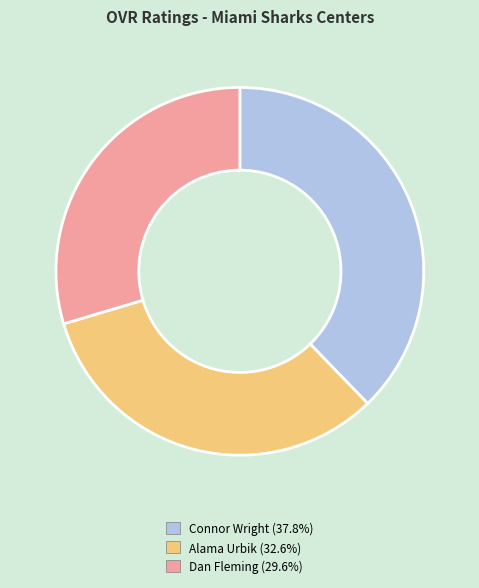

What is the ratio of the value at Alama Urbik (32.6%) to the value at Connor Wright (37.8%)?

0.9